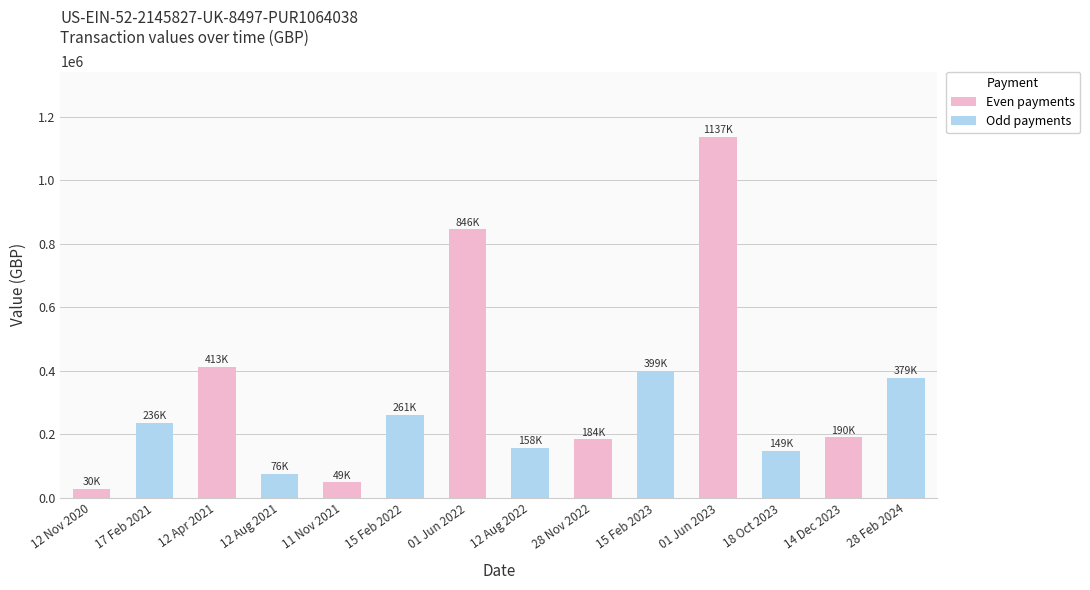

True or false: the data shows 148599.5 at 18 Oct 2023.

True